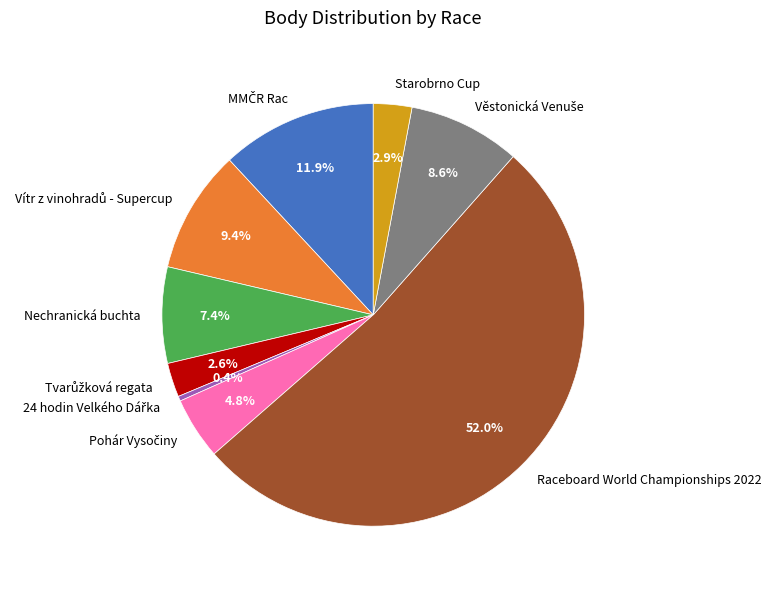

To the nearest percent, what is the average slice percentage?

11%